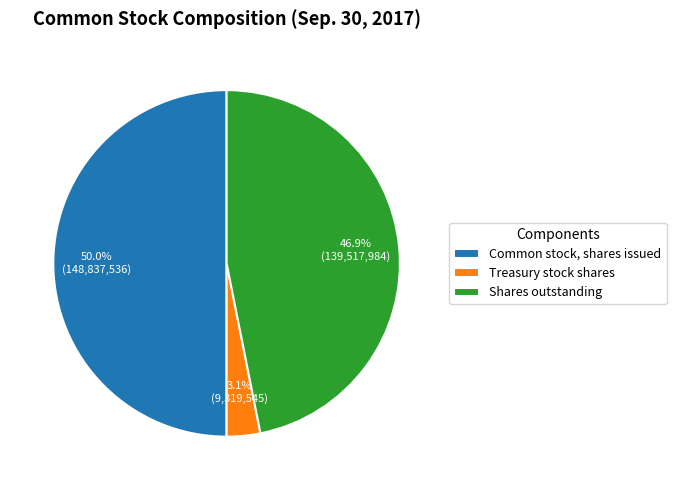

Which category has the smallest portion of the pie?

Treasury stock shares